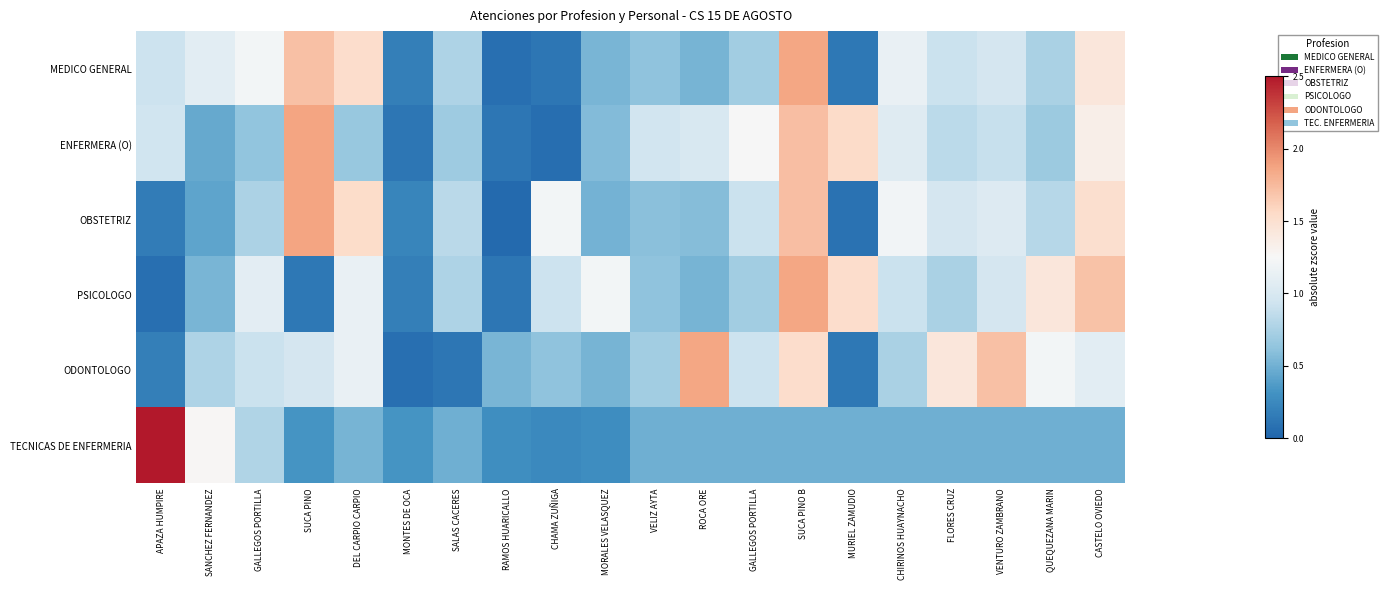

How many data points does each series have?

20